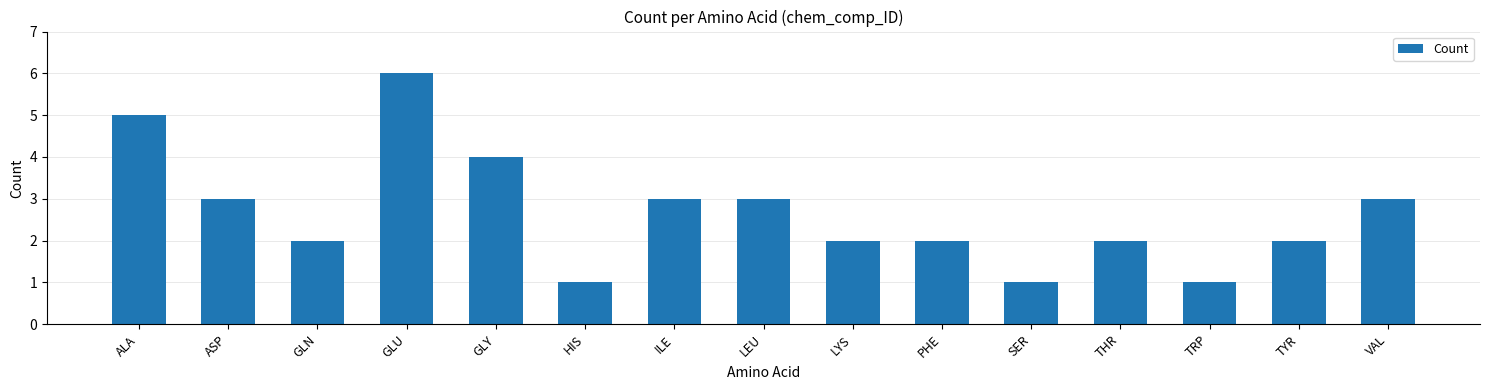

What is the sum of the values at THR and SER?

3